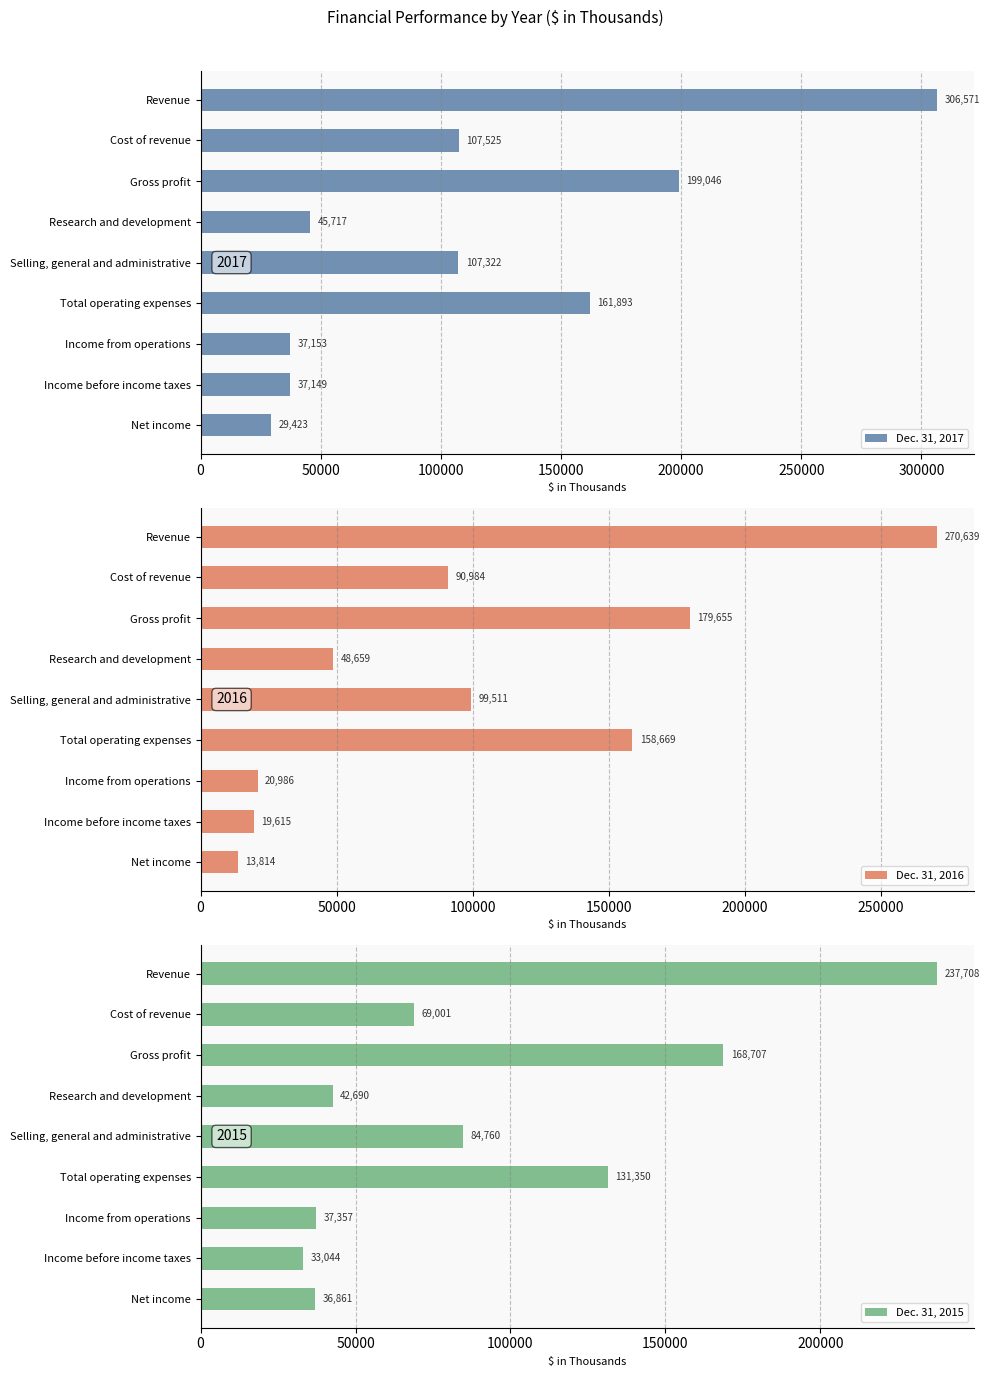

What is the sum of all Dec. 31, 2015 values?

841478